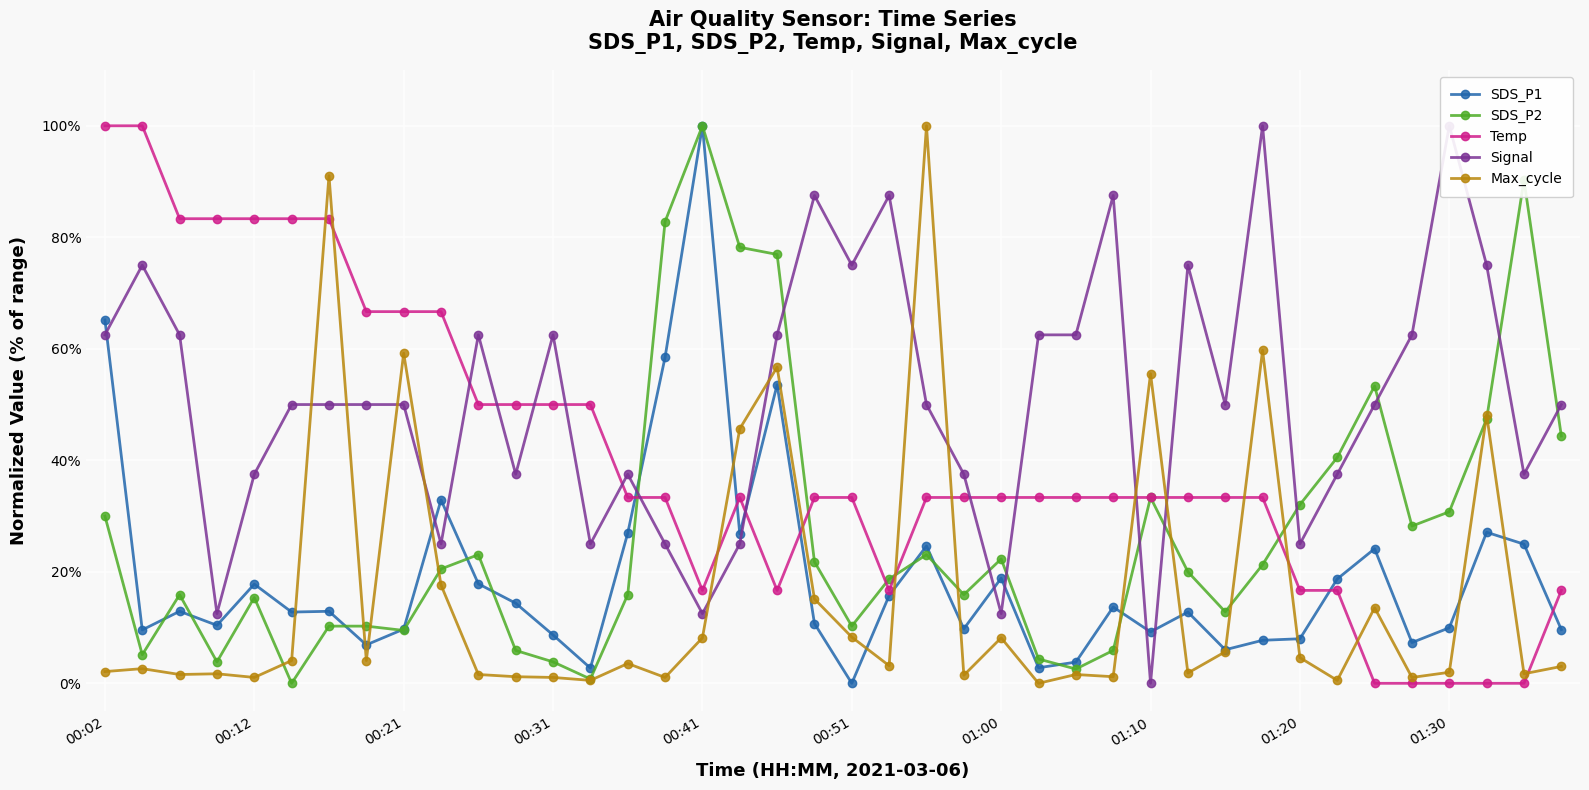

What is the maximum value for Max_cycle?

100.0